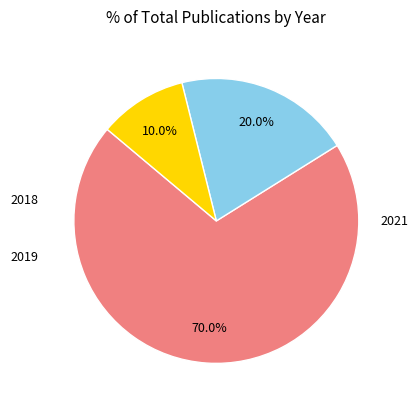

Is there any slice that represents more than half of the pie?

Yes